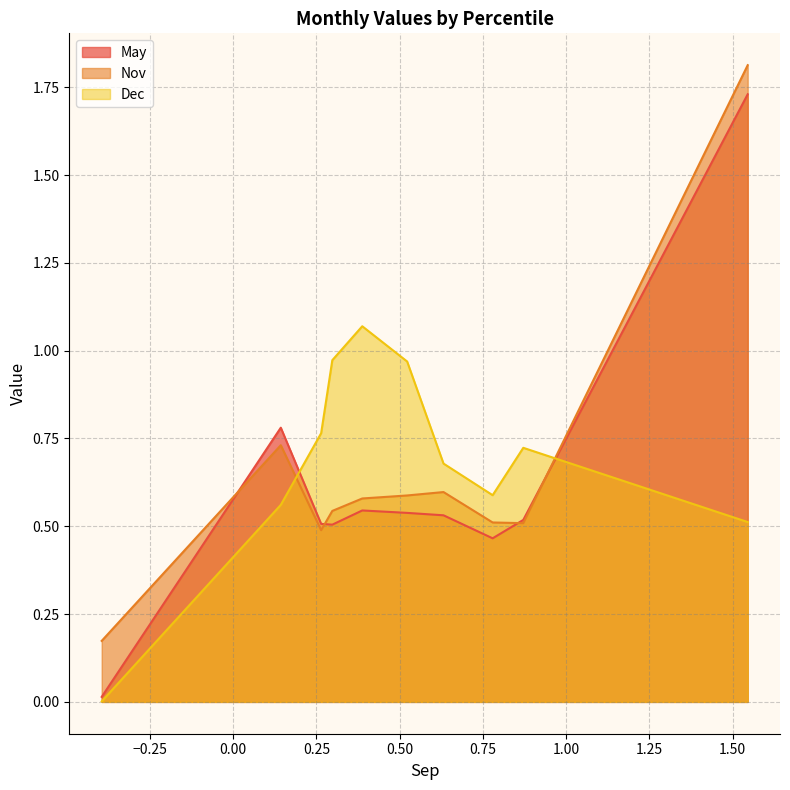

What is the sum of all May values?

6.1